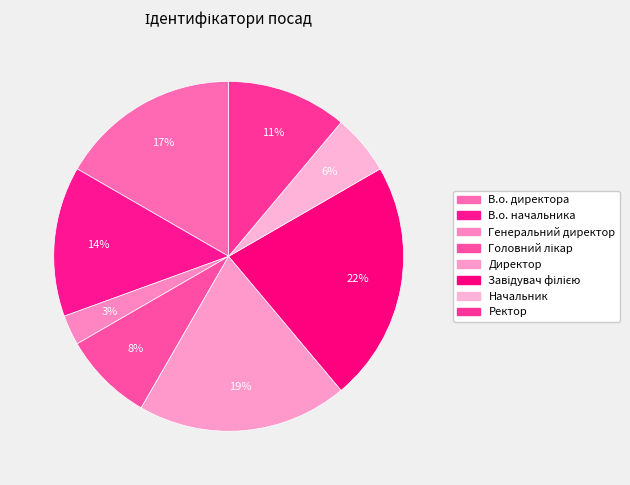

How many segments does this pie chart have?

8